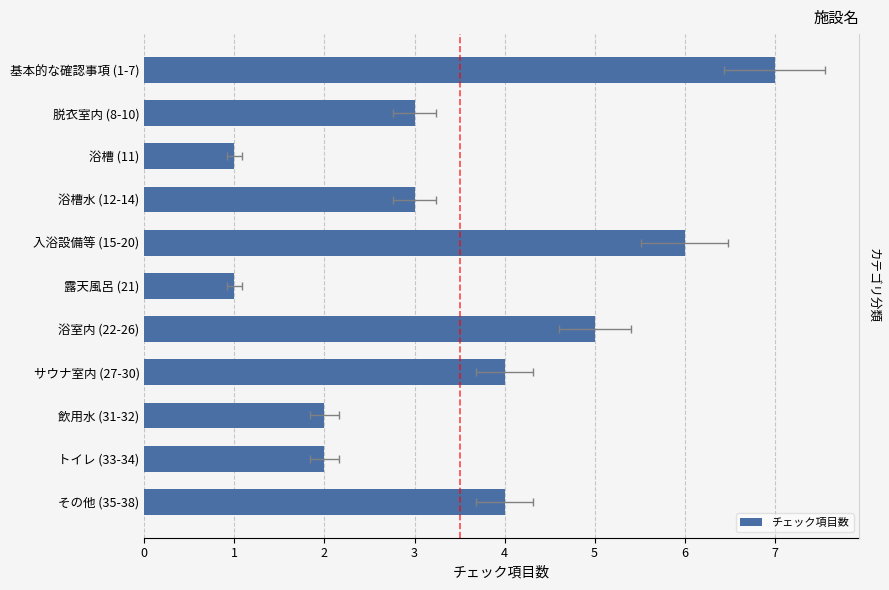

What is the difference between the maximum and minimum values?

6